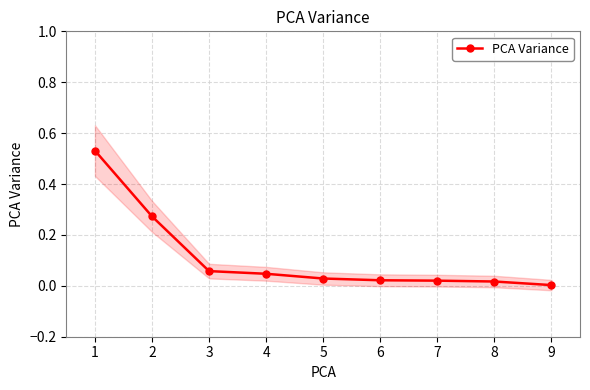

What is the sum of all values?

1.0